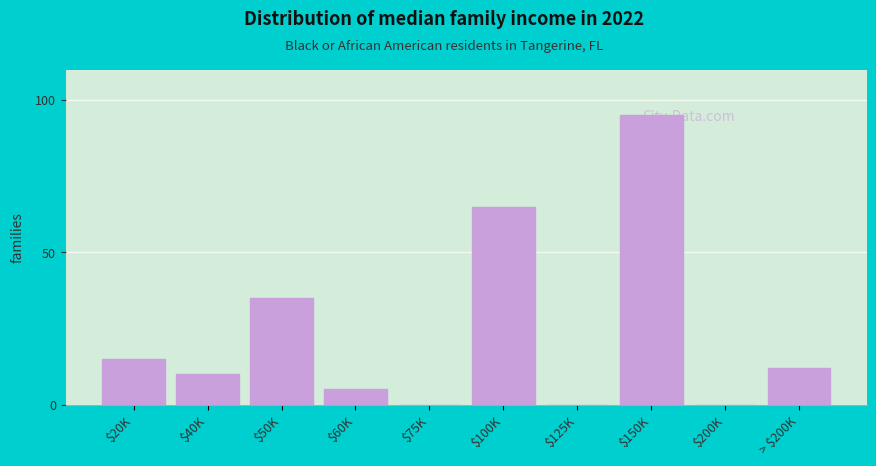

At which label is the value closest to 47?

$50K